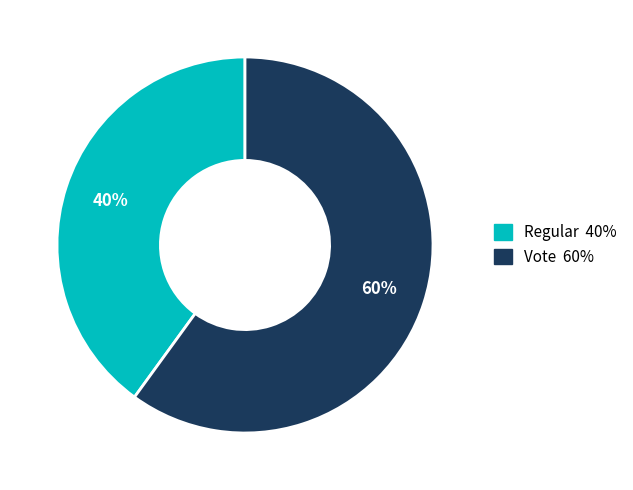

Is the sum of Regular and Vote greater than half?

Yes